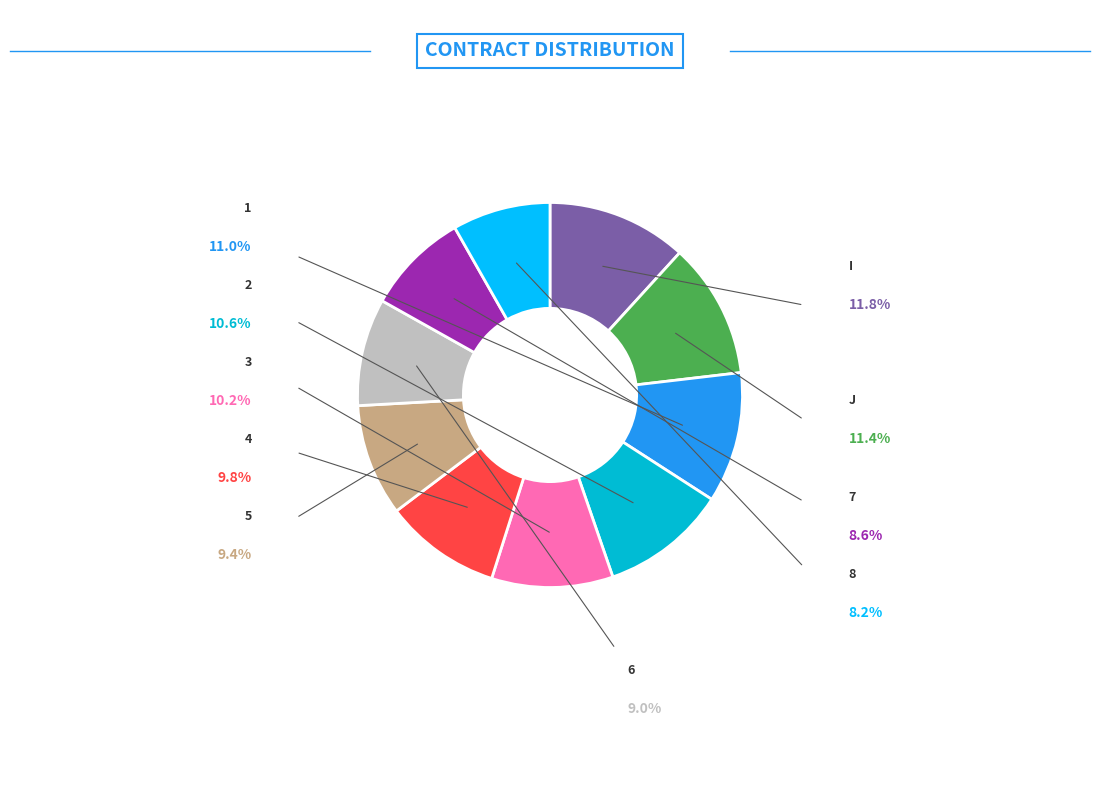

Is there a majority slice in this chart?

No